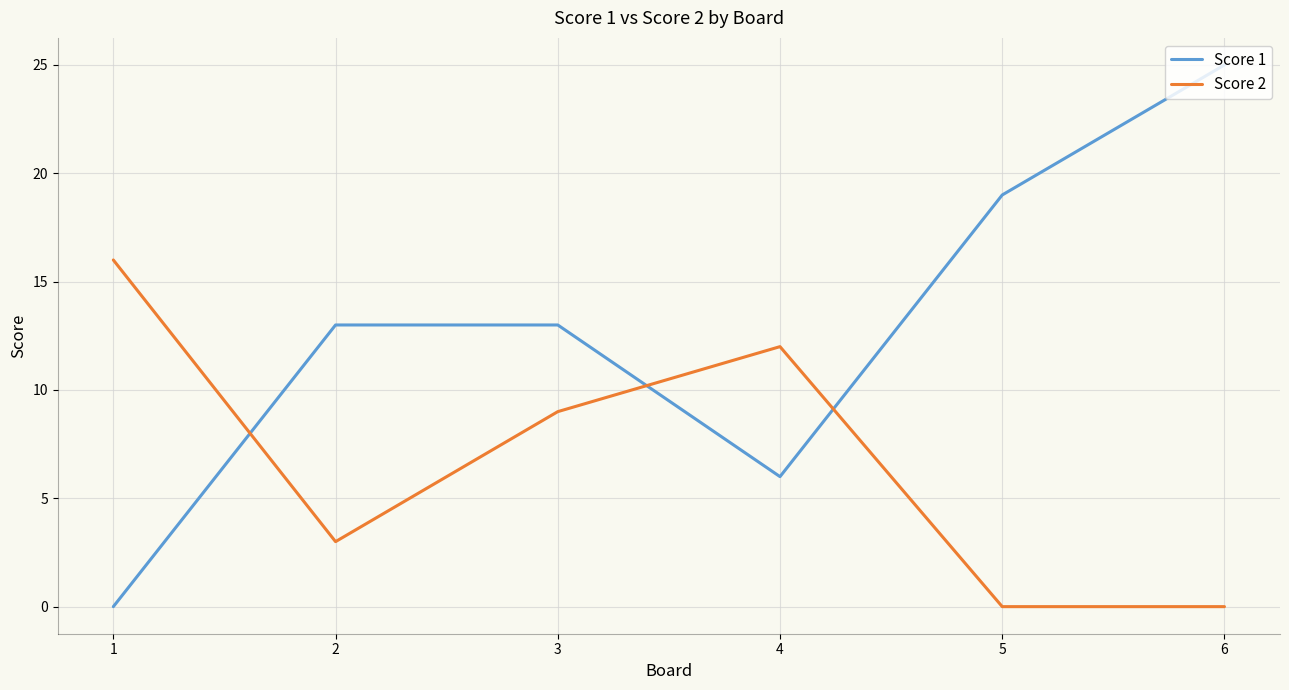

Rank the series at 4 from lowest to highest value.

Score 1, Score 2